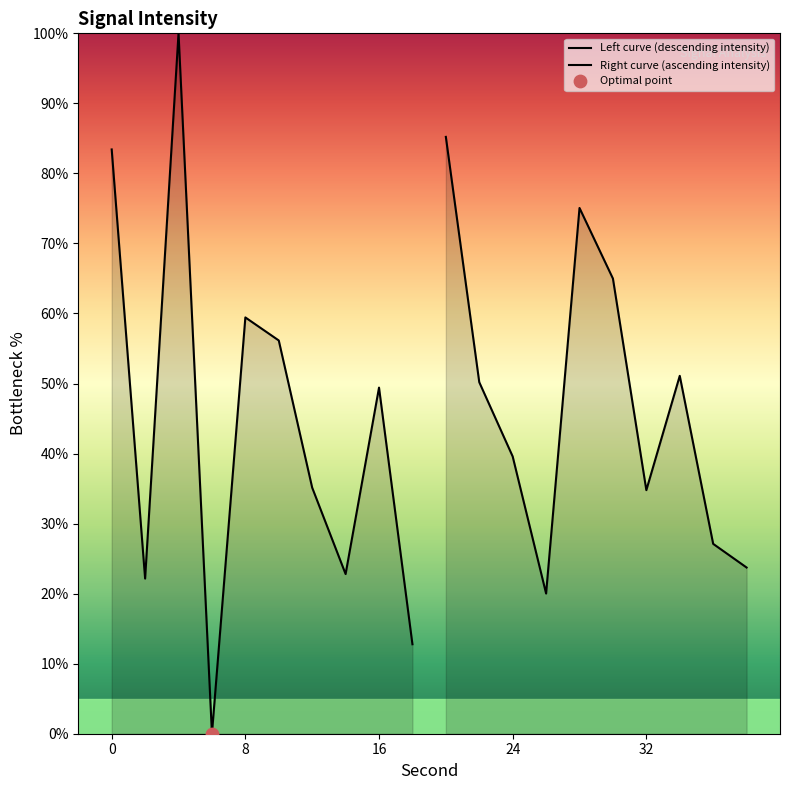

Which series has the largest Y range (max minus min)?

Left curve (descending intensity)